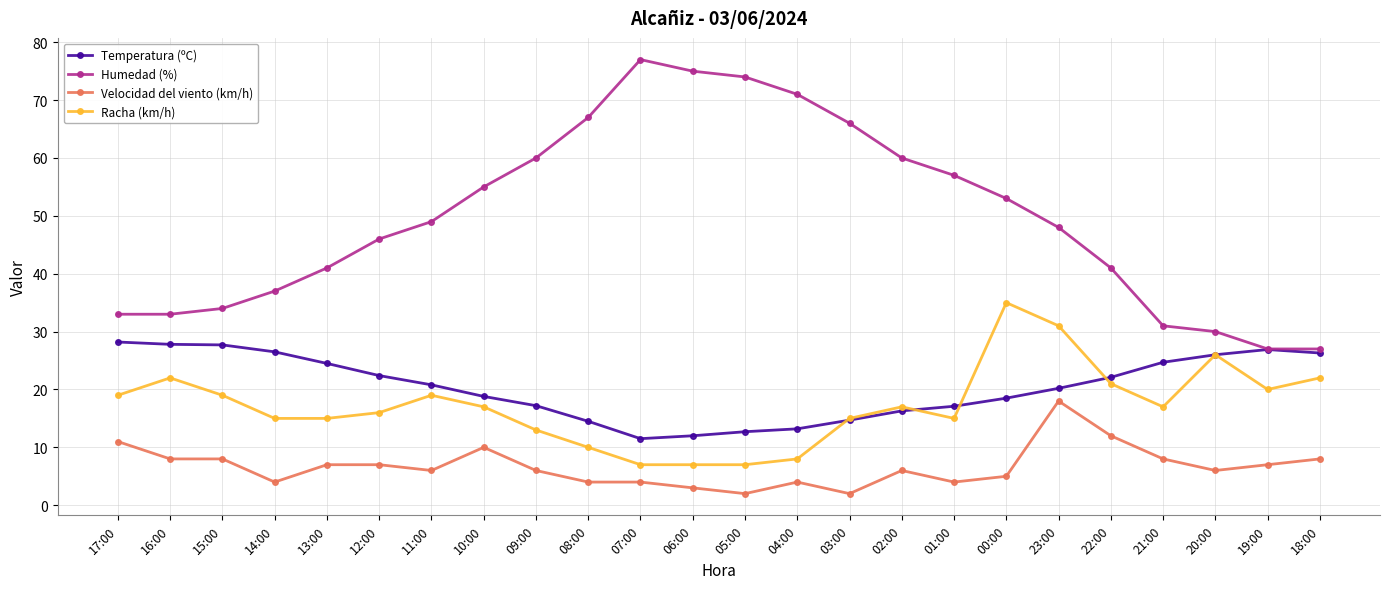

What is the total value across all series at 15:00?

88.7